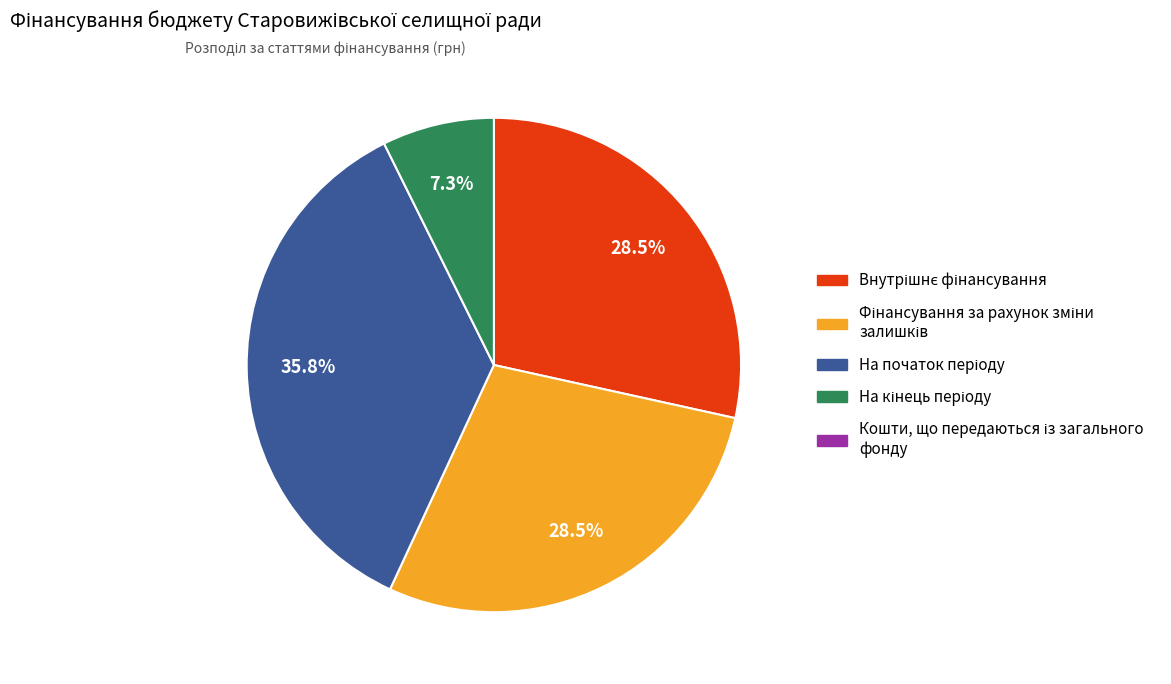

Is there any slice that represents more than half of the pie?

No